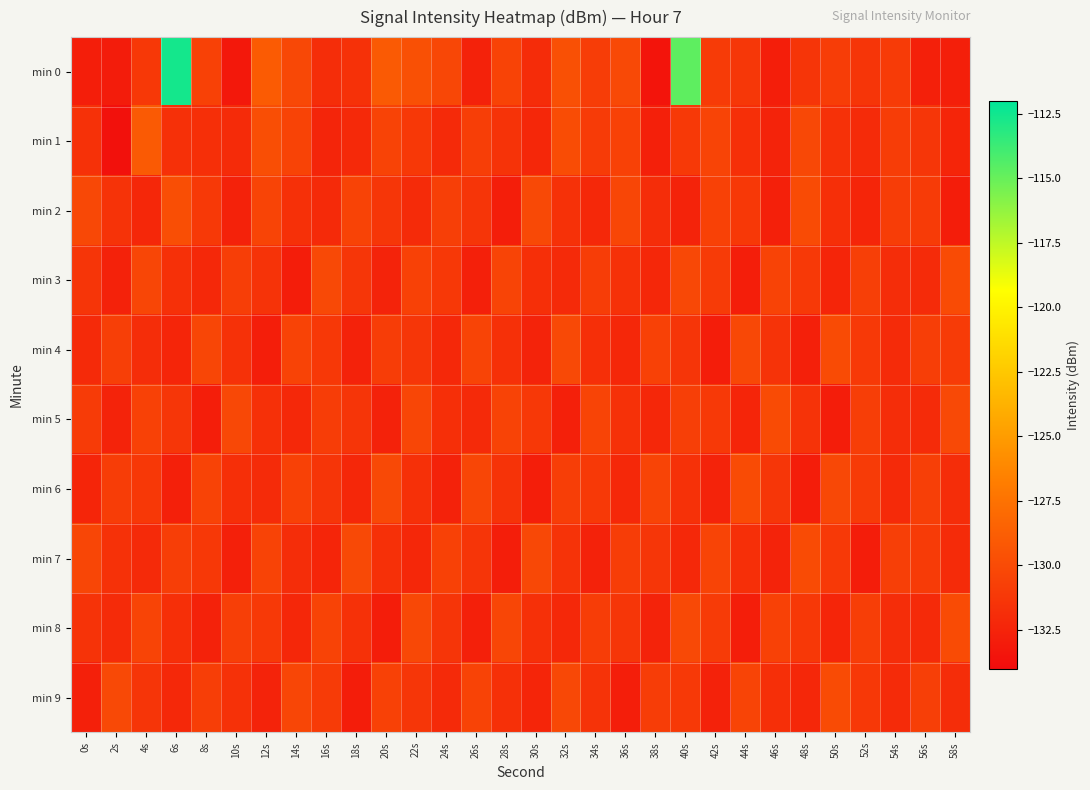

What is the maximum value shown in the chart?

-112.6